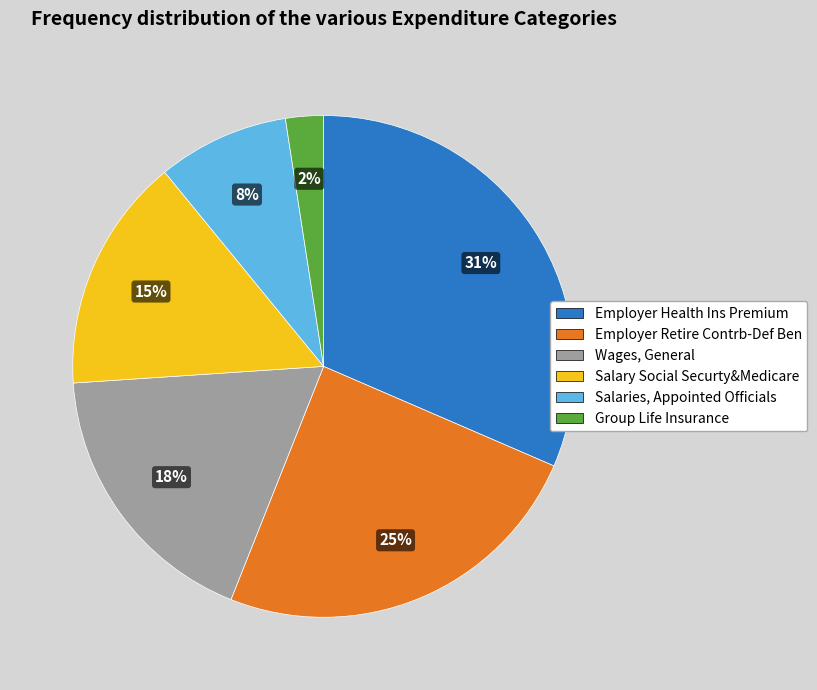

Between Wages, General and Employer Health Ins Premium, which is larger?

Employer Health Ins Premium